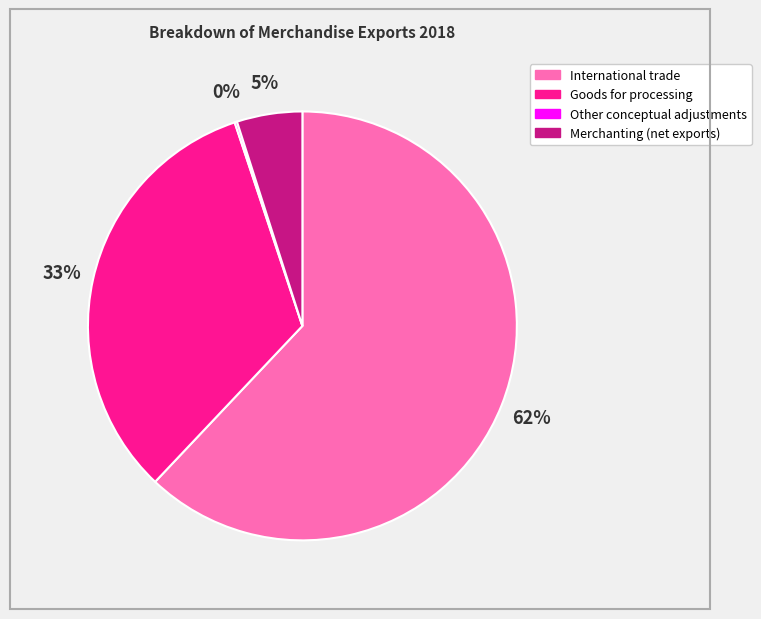

Which has a higher value, Merchanting (net exports) or Goods for processing?

Goods for processing